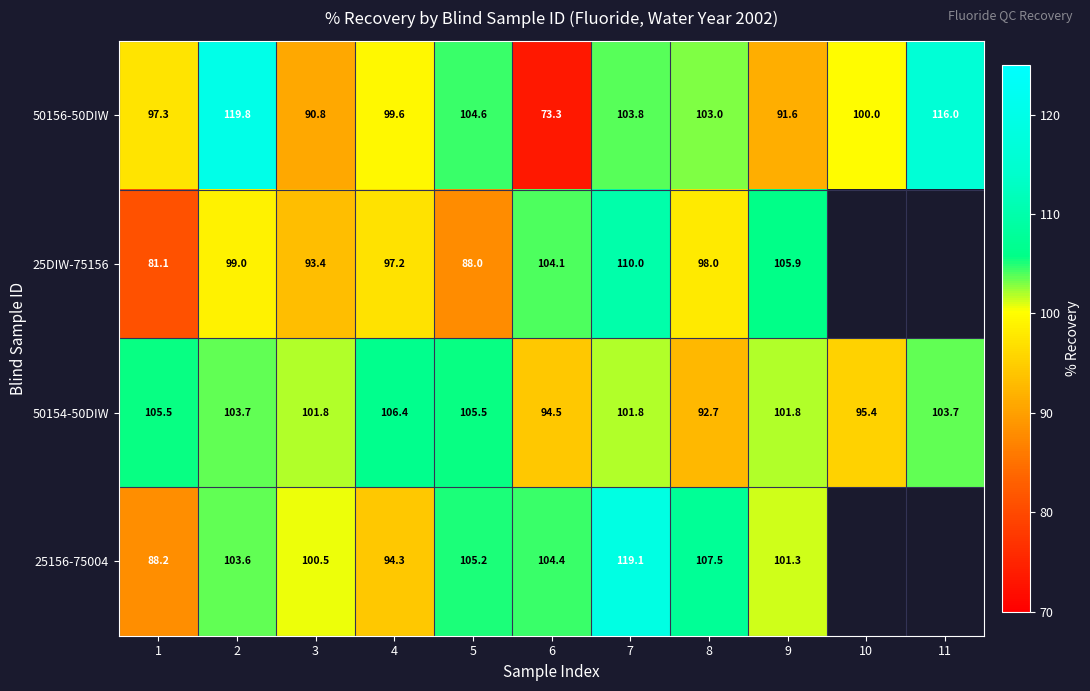

What is the greatest value displayed?

119.8